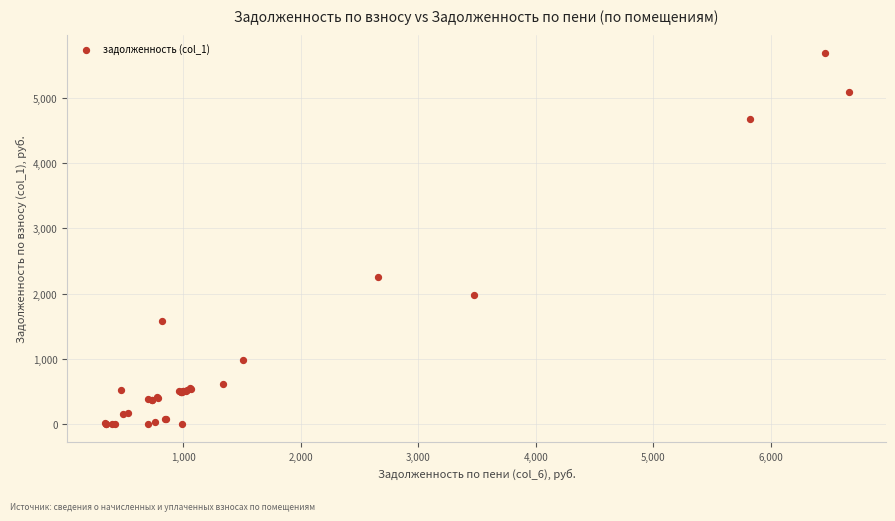

What Y value in the scatter plot is closest to 2843?

2247.0